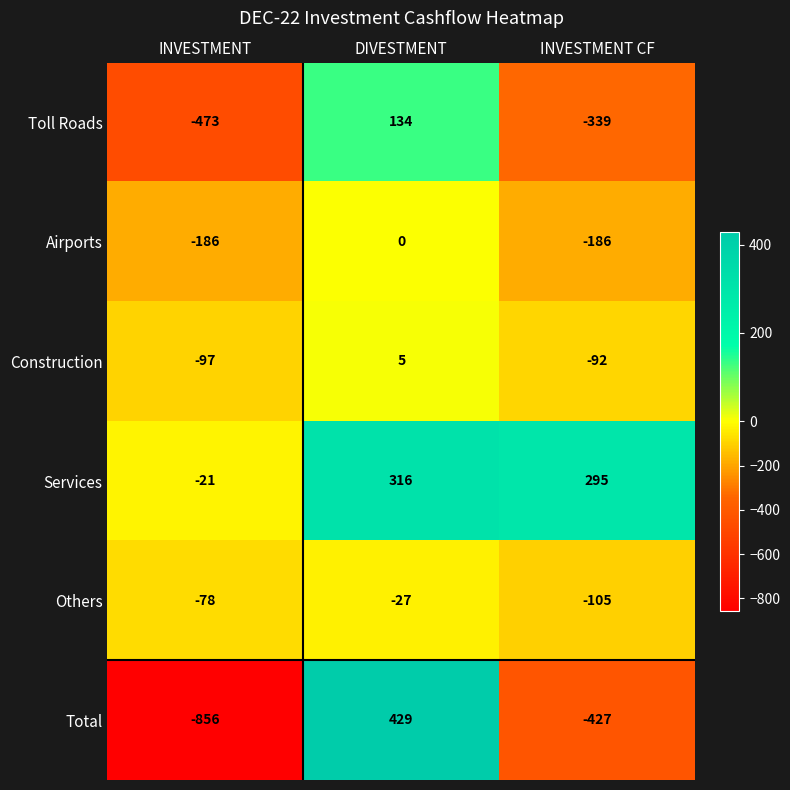

What is the maximum value for Construction?

5